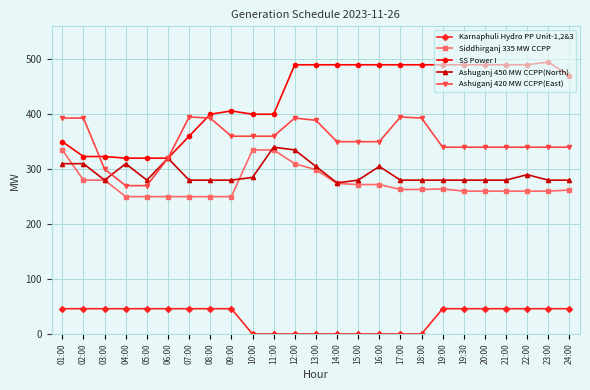

True or false: Ashuganj 420 MW CCPP(East) has more than 0 points higher than both neighbors.

True